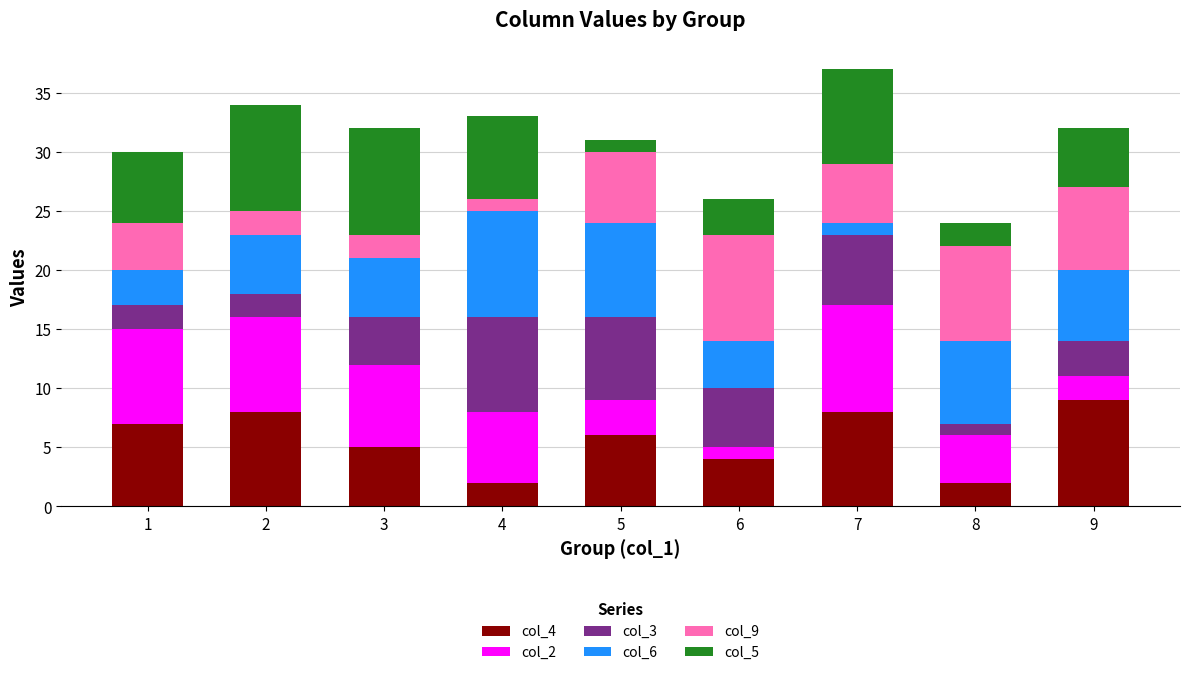

What are all the series names shown in the legend?

col_4, col_2, col_3, col_6, col_9, col_5